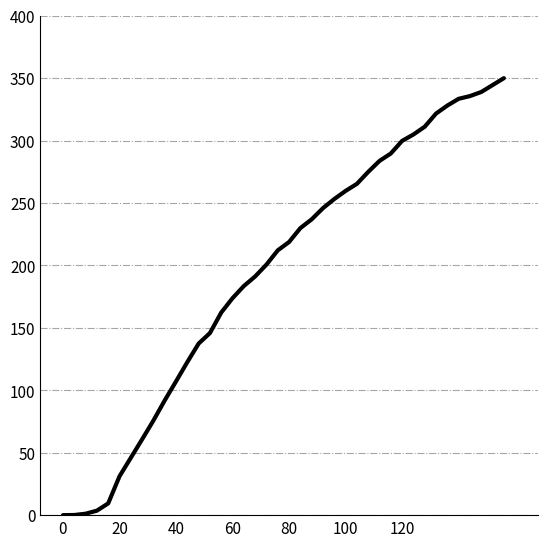

How many series are shown in this chart?

1